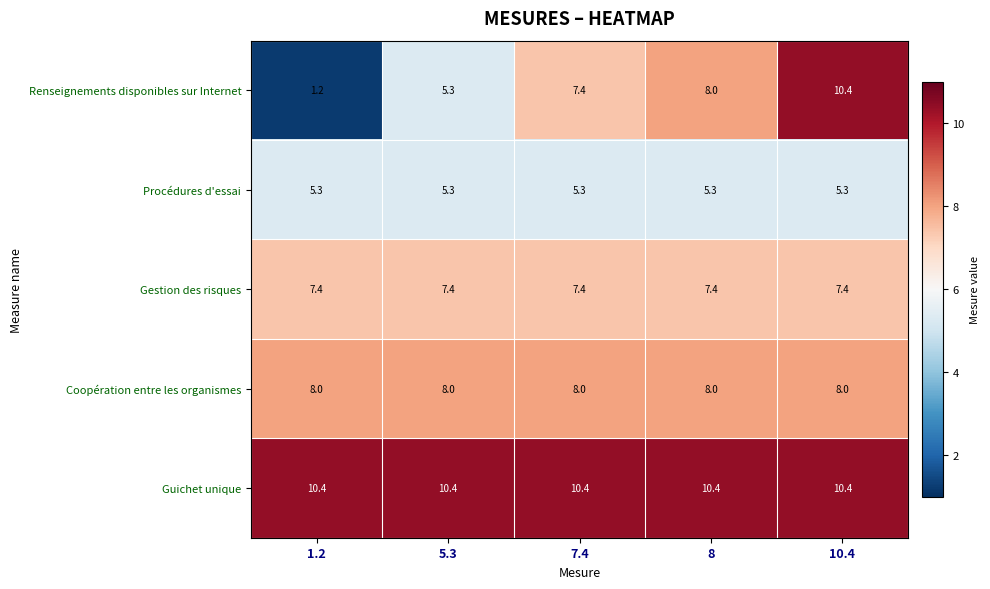

Which series has the largest total across all categories?

Guichet unique